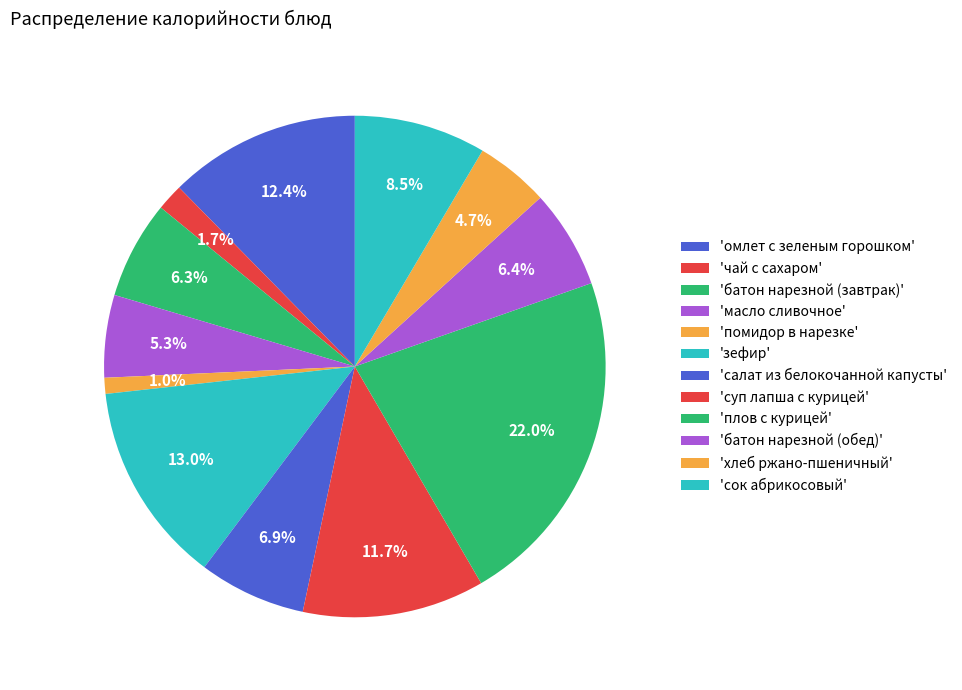

How many slices are in this pie chart?

12